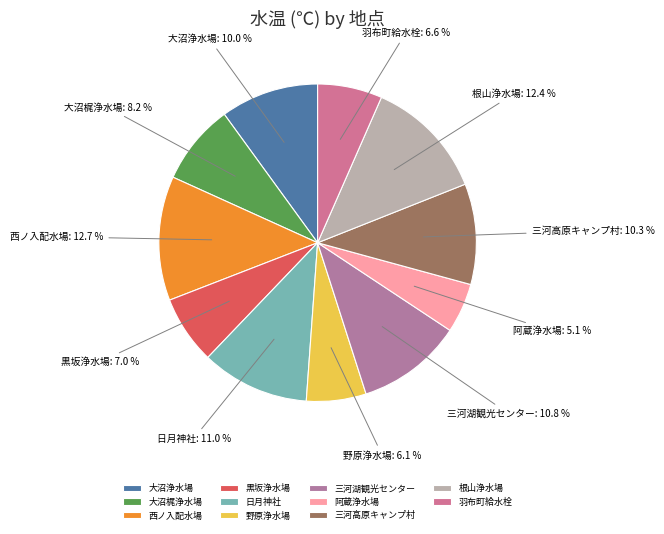

Between 羽布町給水栓 and 日月神社, which is larger?

日月神社